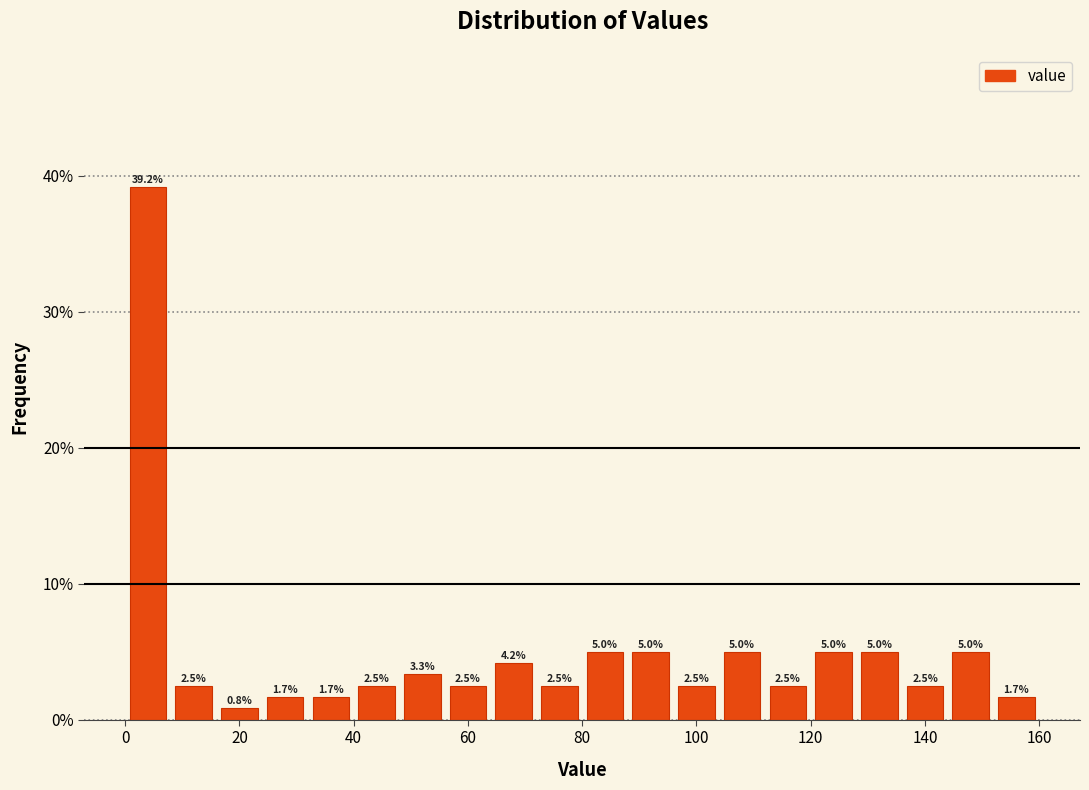

Reading left to right, list every bar in this chart as the range it spans on the x-axis followed by its height.

0 to 8: 39.2
8 to 16: 2.5
16 to 24: 0.8
24 to 32: 1.7
32 to 40: 1.7
40 to 48: 2.5
48 to 56: 3.3
56 to 64: 2.5
64 to 72: 4.2
72 to 80: 2.5
80 to 88: 5.0
88 to 96: 5.0
96 to 104: 2.5
104 to 112: 5.0
112 to 120: 2.5
120 to 128: 5.0
128 to 136: 5.0
136 to 144: 2.5
144 to 152: 5.0
152 to 160: 1.7